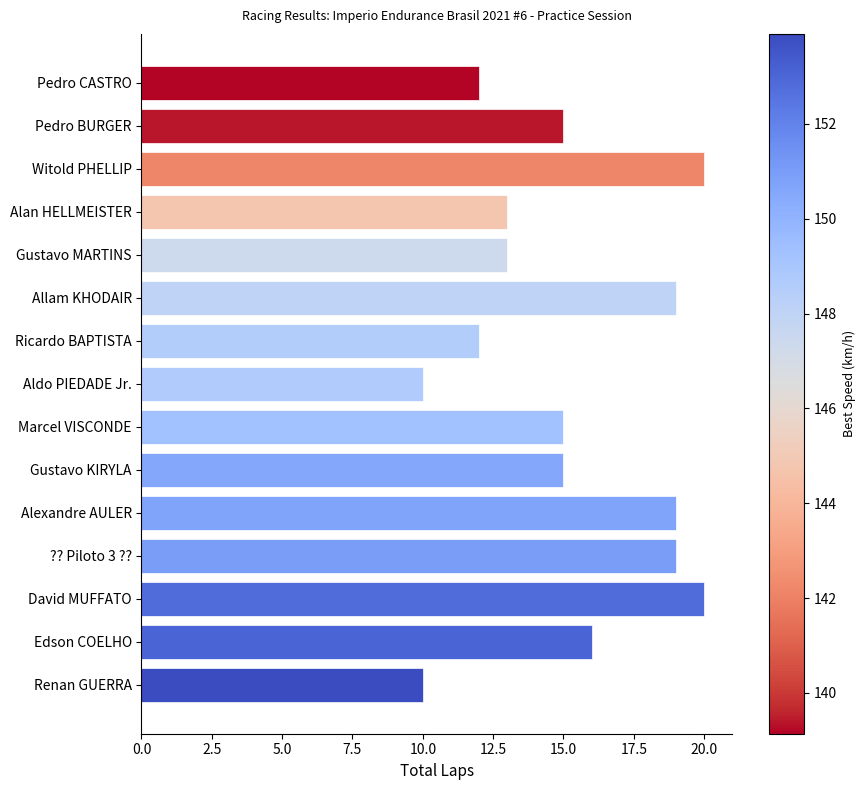

What is the sum of all values?

228